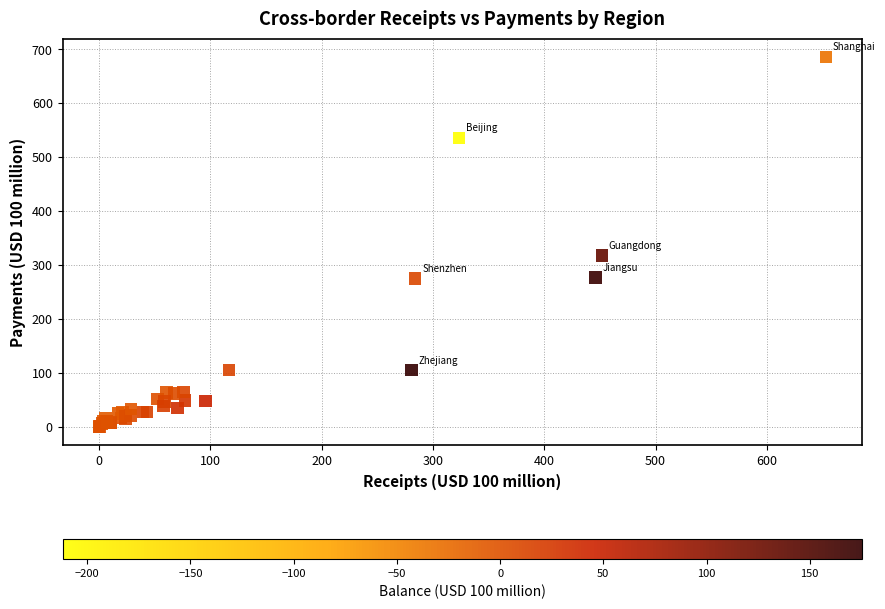

What Y value in the scatter plot is closest to 342?

317.7